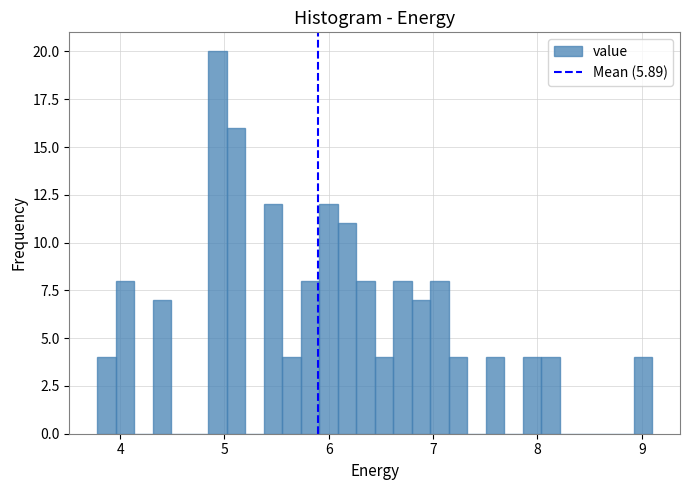

Read against the x-axis, roughly where is the centre of the tallest bar?

4.9